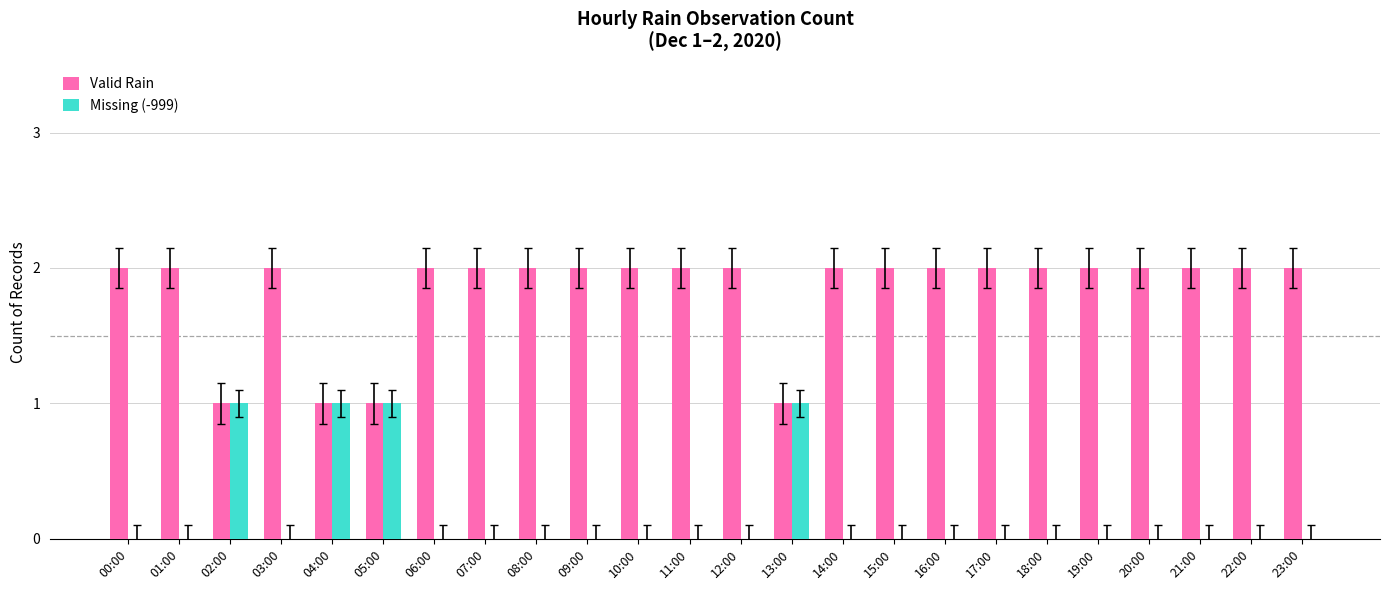

What is the sum of all Missing (-999) values?

4